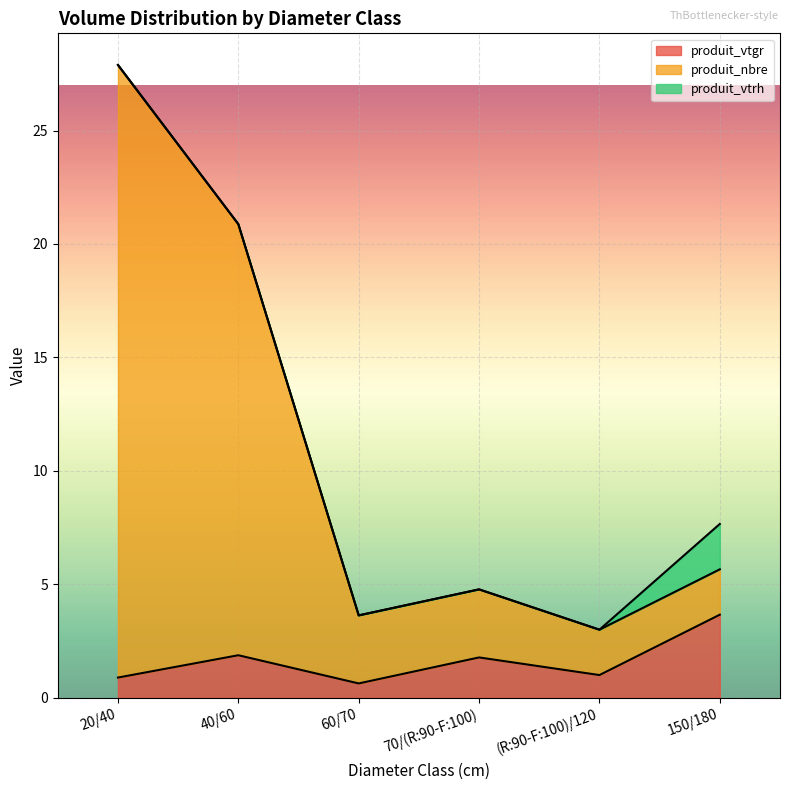

What is the total value across all series at 40/60?

20.9